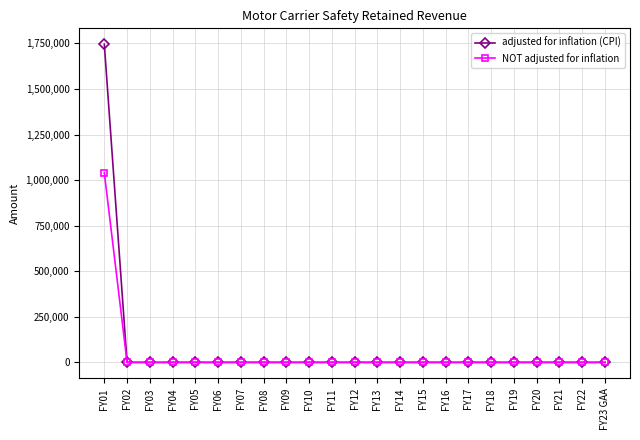

Rank the series by their maximum value, from lowest to highest.

NOT adjusted for inflation, adjusted for inflation (CPI)